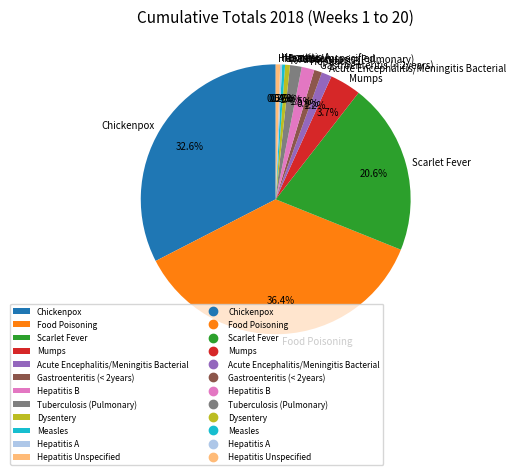

To the nearest percent, what is the average slice percentage?

8%